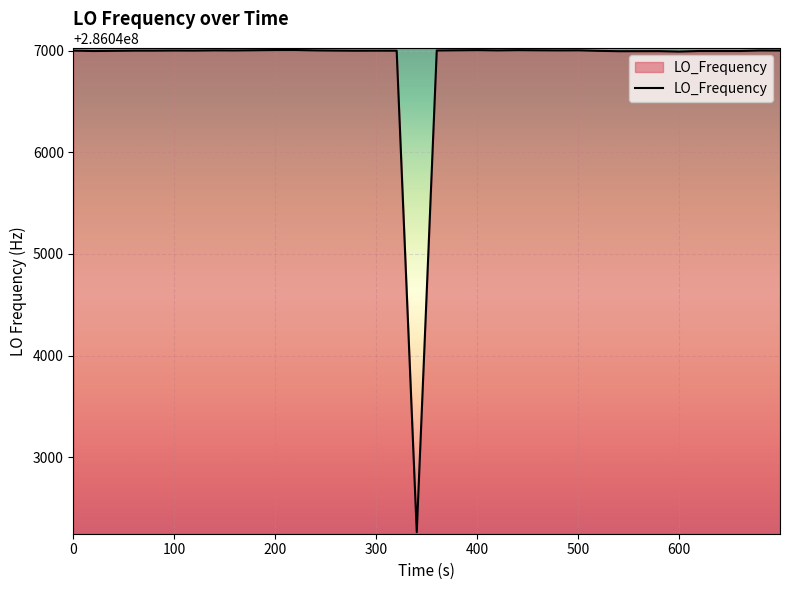

How many lines are shown in the chart?

1